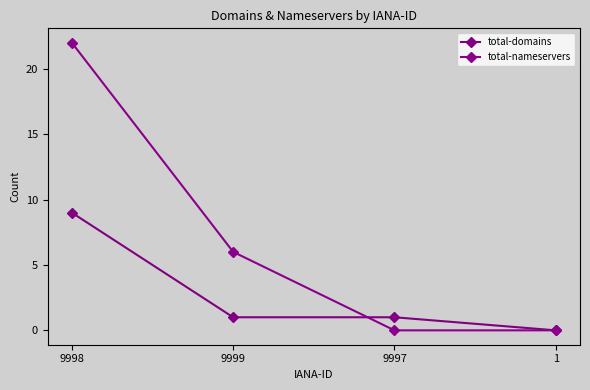

How many times do total-domains and total-nameservers cross each other?

1